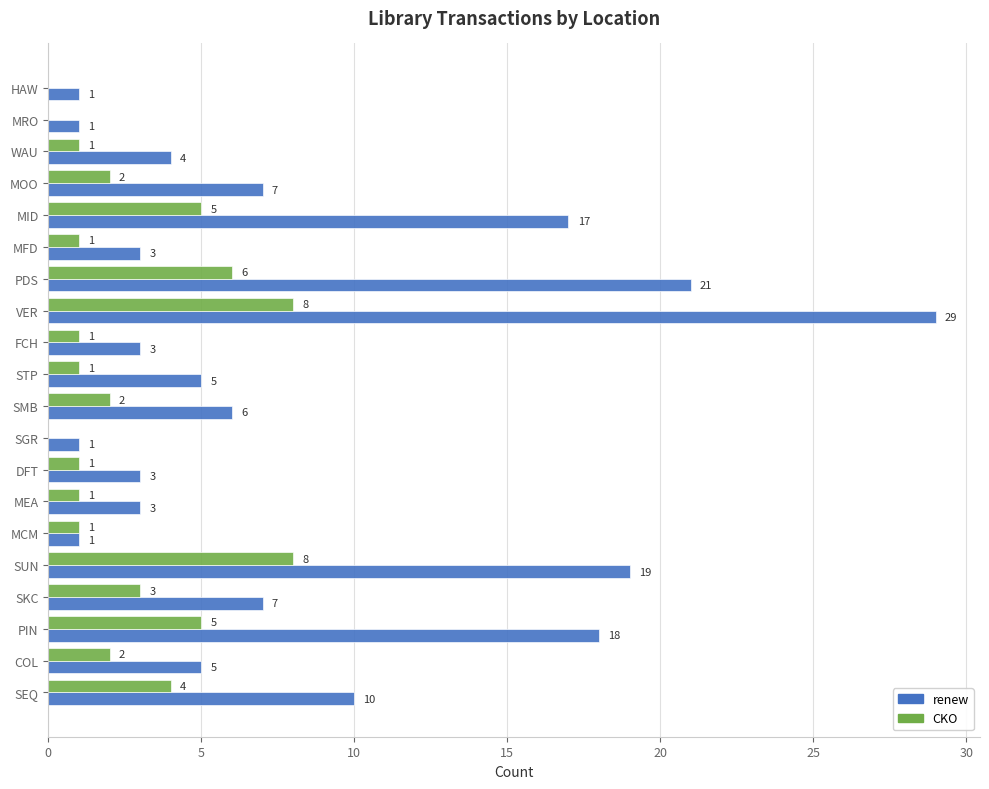

Which series has the largest total across all categories?

renew